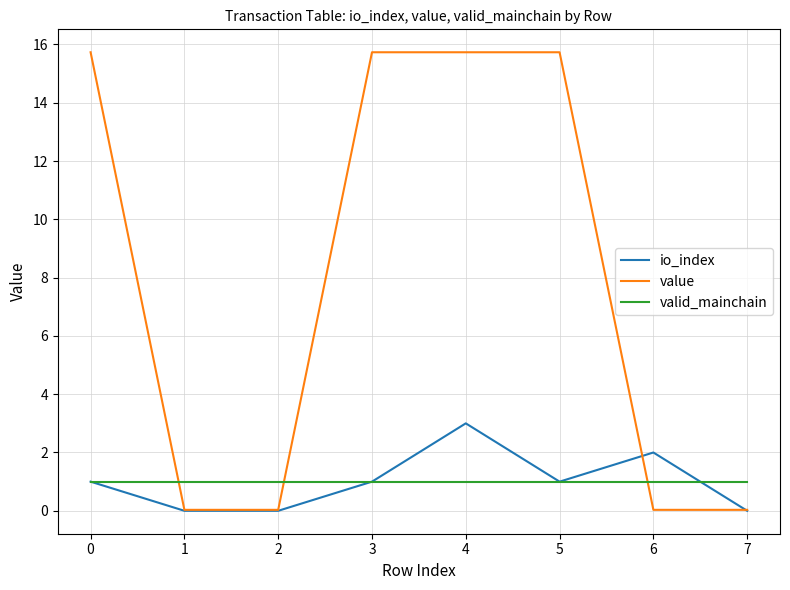

Which series ends up on top after the final intersection of value and valid_mainchain?

valid_mainchain